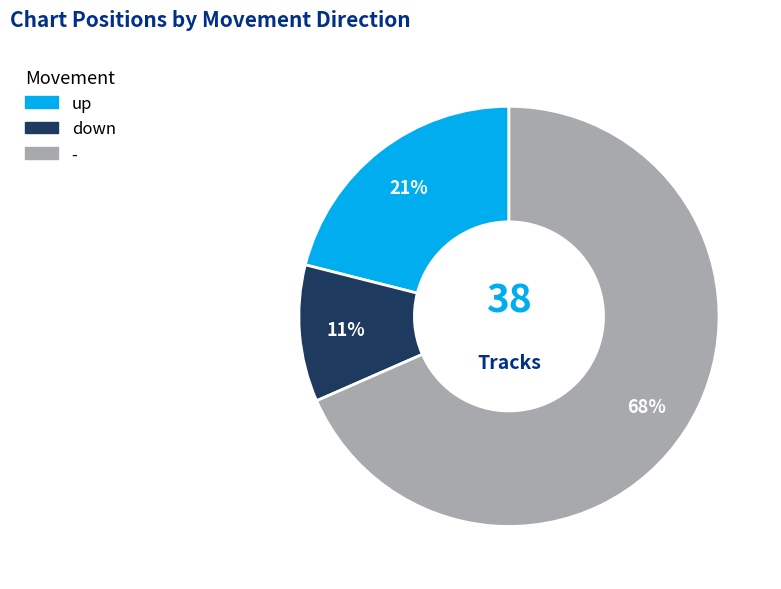

Is there a majority slice in this chart?

Yes